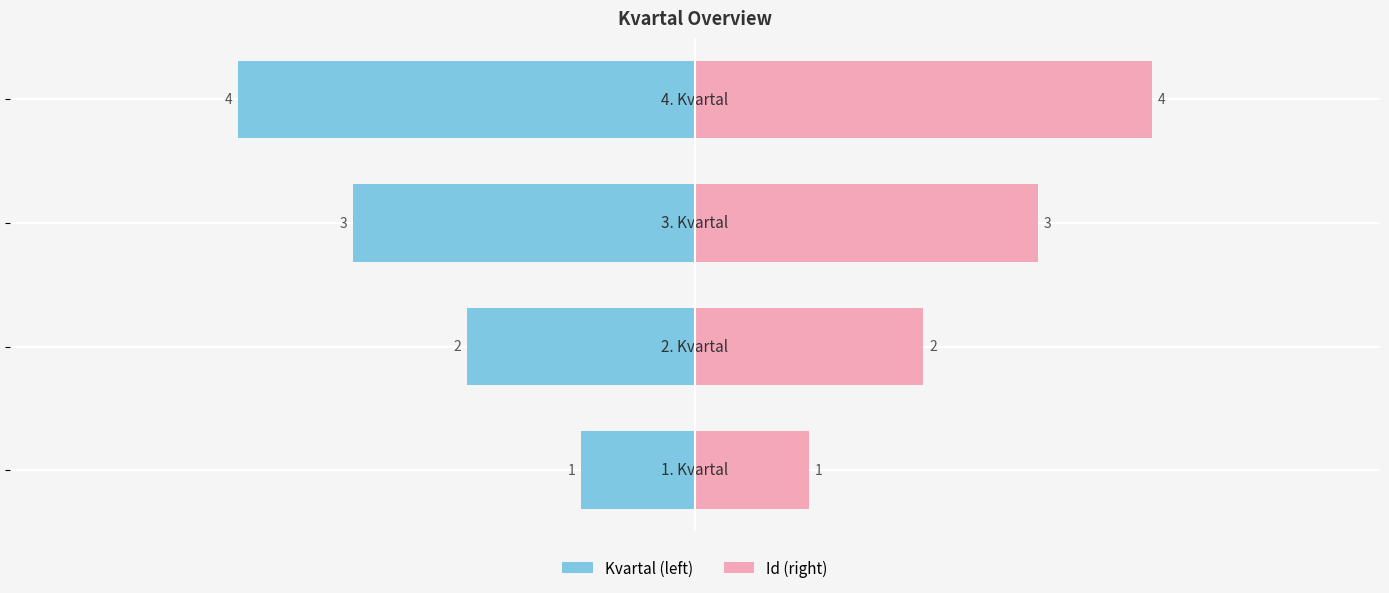

Reading right to left, what are all the values shown in this chart?

1. Kvartal: 0=-4	−2=-3	−4=-2	−6=-1
Id: 0=4	−2=3	−4=2	−6=1